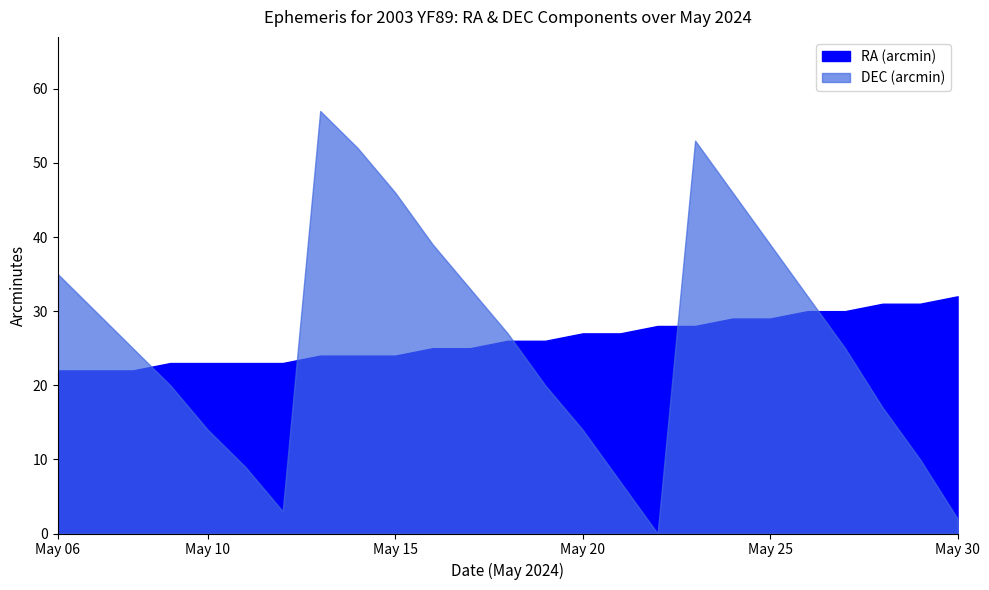

List the series in order of their overall mean, lowest first.

RA_min, DEC_min